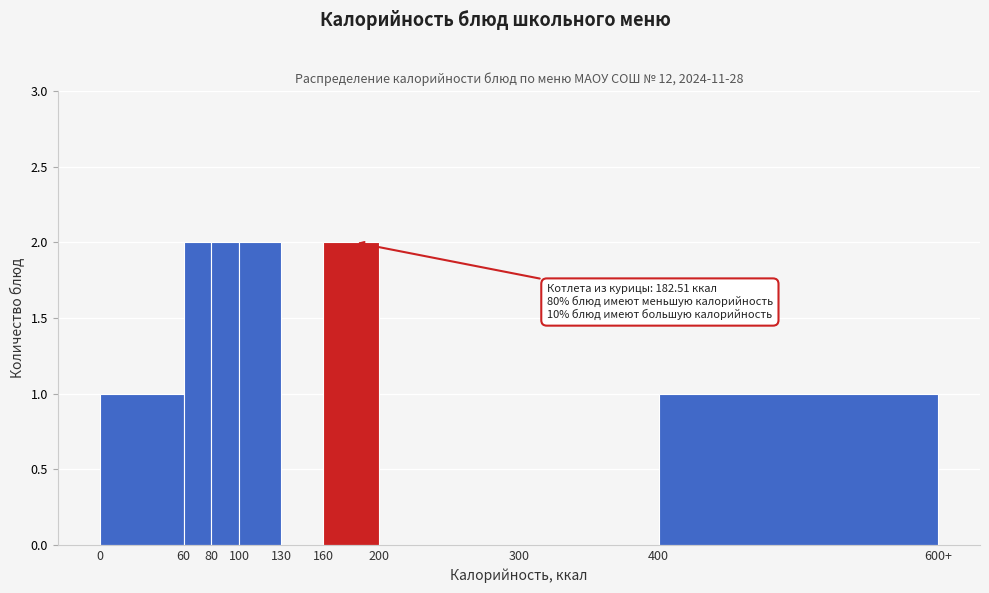

Reading left to right, extract all data points from this chart.

0=1	60=2	80=2	100=2	130=0	160=2	200=0	300=0	400=1